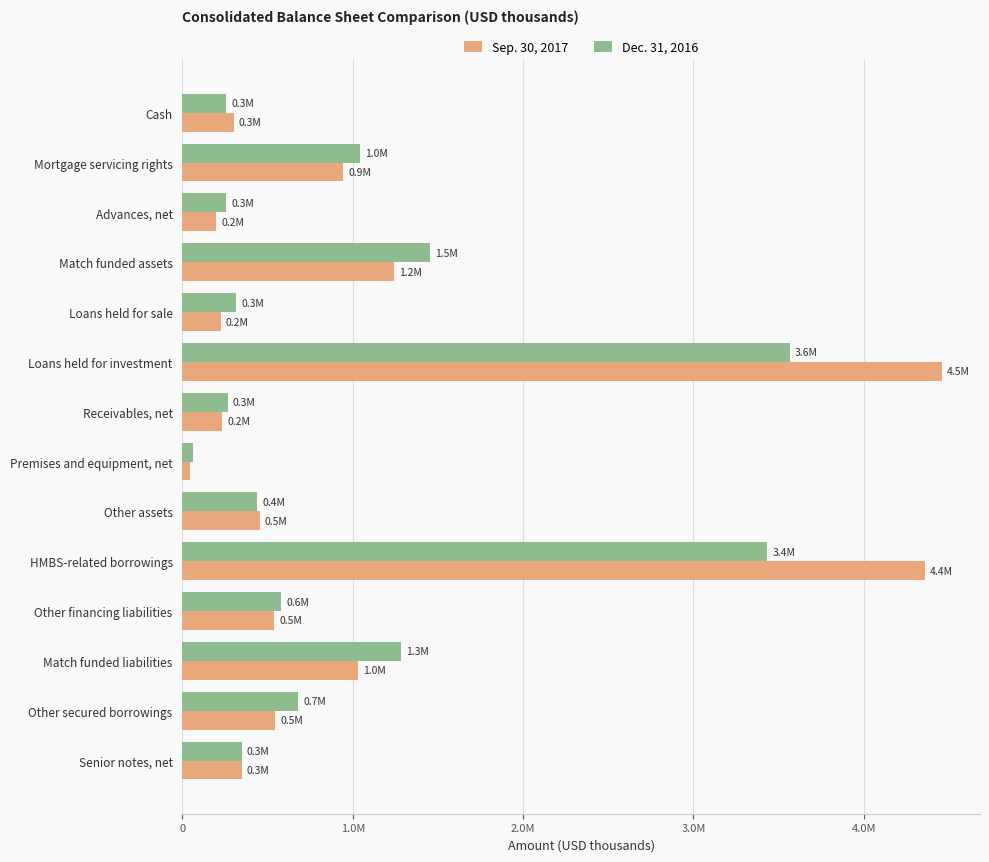

Reading left to right, transcribe all the data shown in this chart.

Sep. 30, 2017: 299888	944308	197953	1243899	223662	4459760	231514	42720	453901	4358277	536981	1028016	544589	347201
Dec. 31, 2016: 256549	1042978	257882	1451964	314006	3565716	265720	62744	438104	3433781	579031	1280997	678543	346789